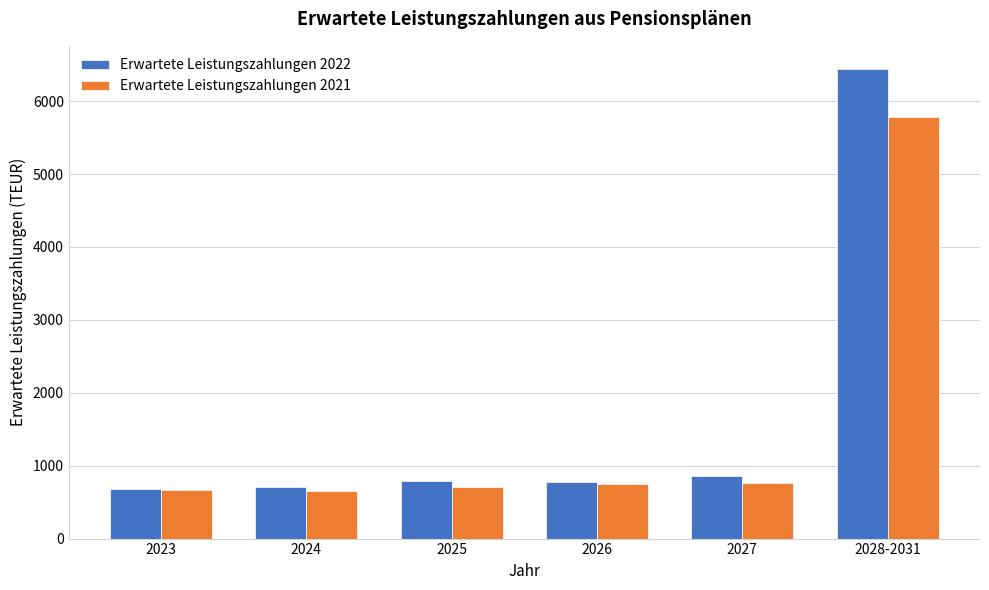

What is the sum of the Erwartete Leistungszahlungen 2021 values at 2028-2031 and 2027?

6545